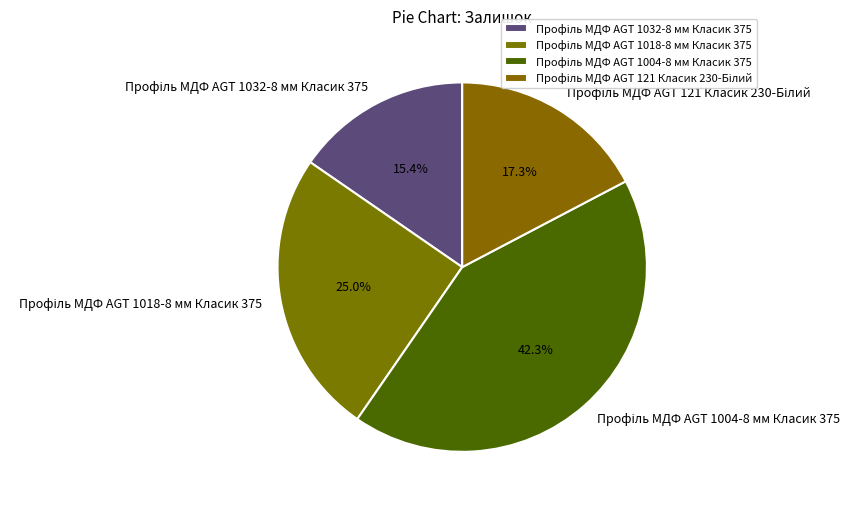

Is there any slice that represents more than half of the pie?

No